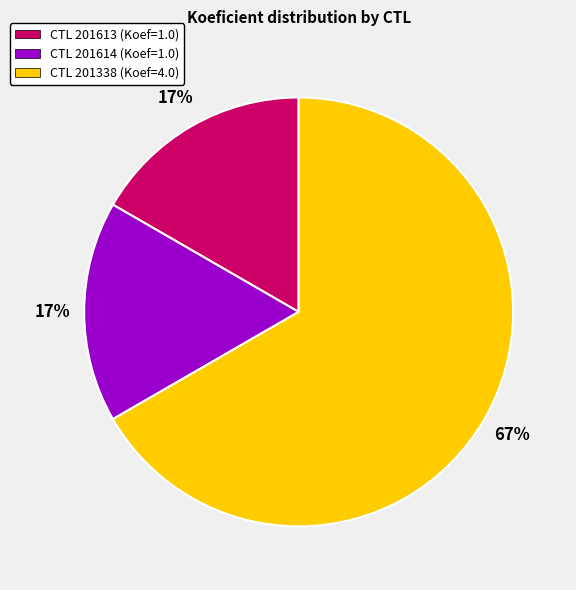

To the nearest percent, what is the average slice percentage?

33%